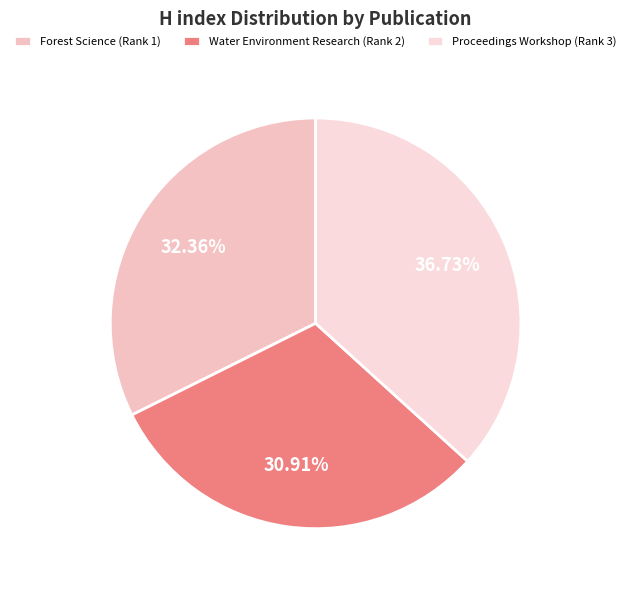

To the nearest percent, what is the combined percentage of Forest Science (Rank 1) and Proceedings Workshop (Rank 3)?

69%